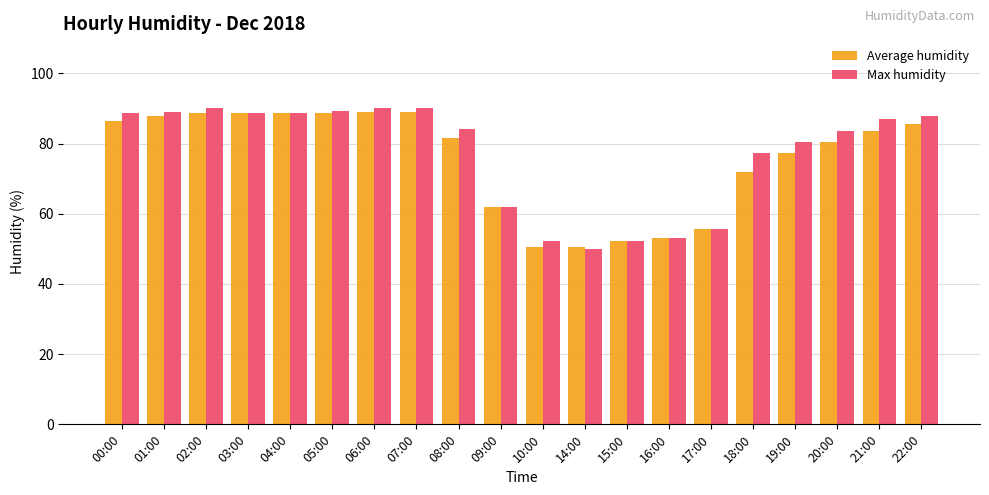

What is the lowest value of the Average humidity series?

50.5